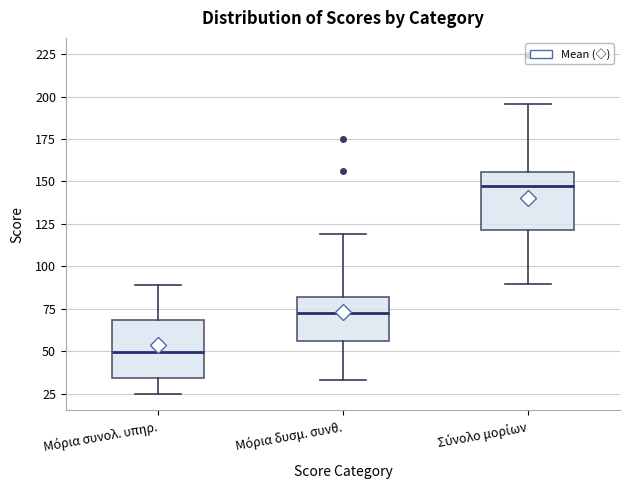

Where does the median line of the box for Μόρια συνολ. υπηρ. sit on the y-axis? The values are not printed on the chart, so give them approximately, as read against the axis.

50